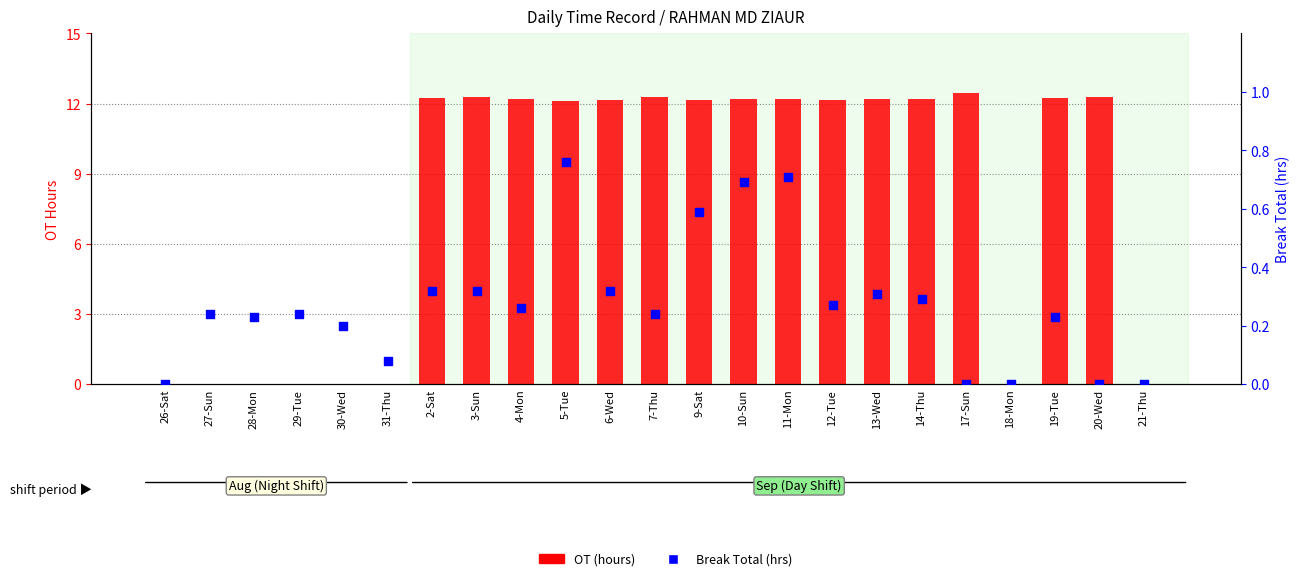

Which series reaches the minimum Y coordinate?

OT (hours)